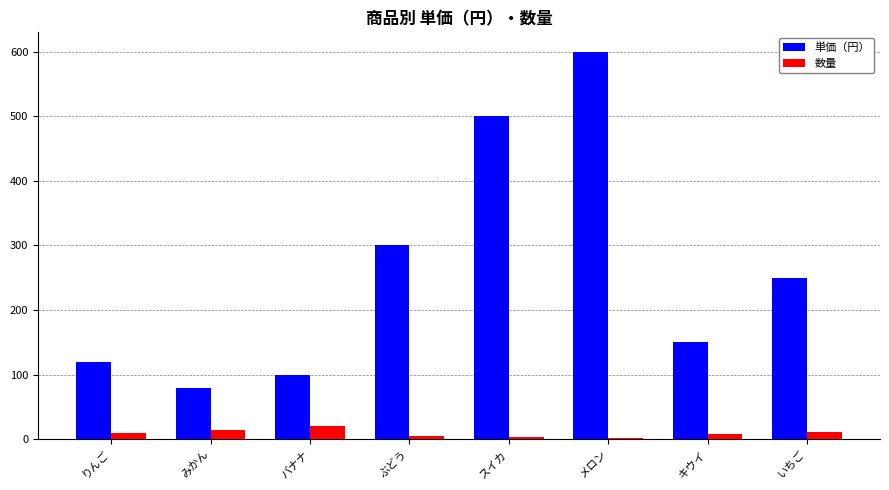

At which category is the sum across all series the highest?

メロン